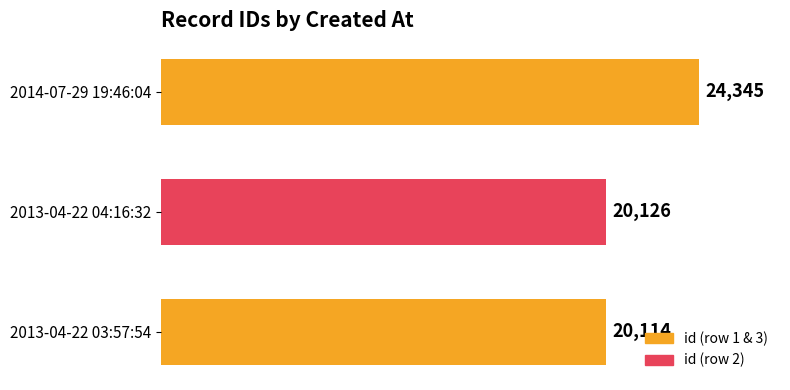

Rank the categories by value from highest to lowest.

2014-07-29 19:46:04, 2013-04-22 04:16:32, 2013-04-22 03:57:54